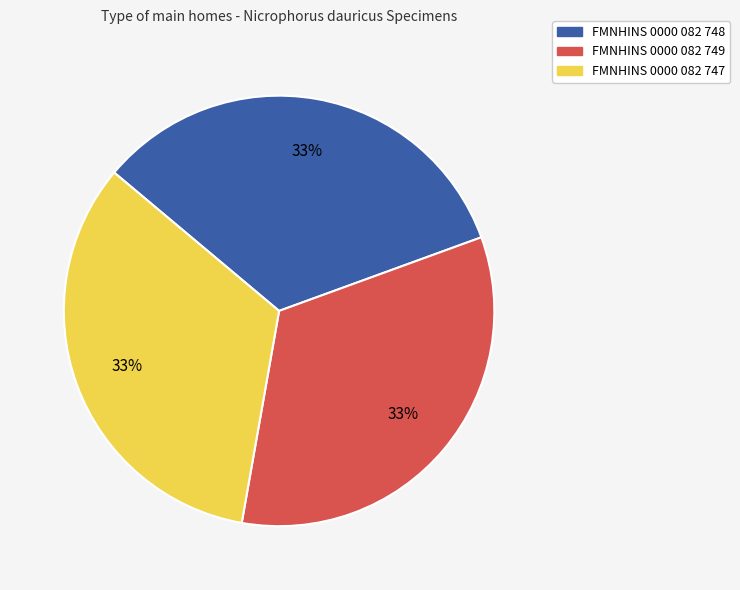

Is FMNHINS 0000 082 749 the majority of the pie?

No